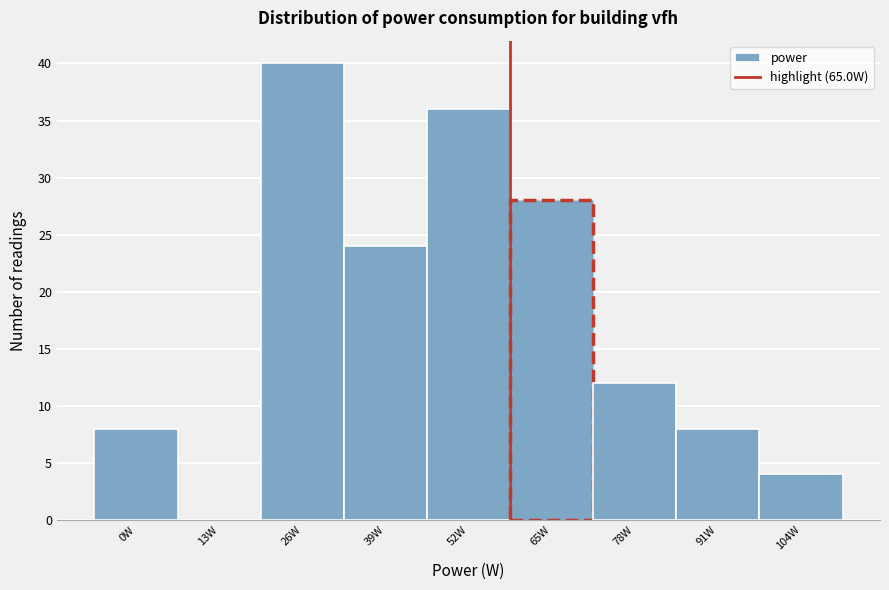

Reading left to right, extract all data points from this chart.

0W=8	13W=0	26W=40	39W=24	52W=36	65W=28	78W=12	91W=8	104W=4